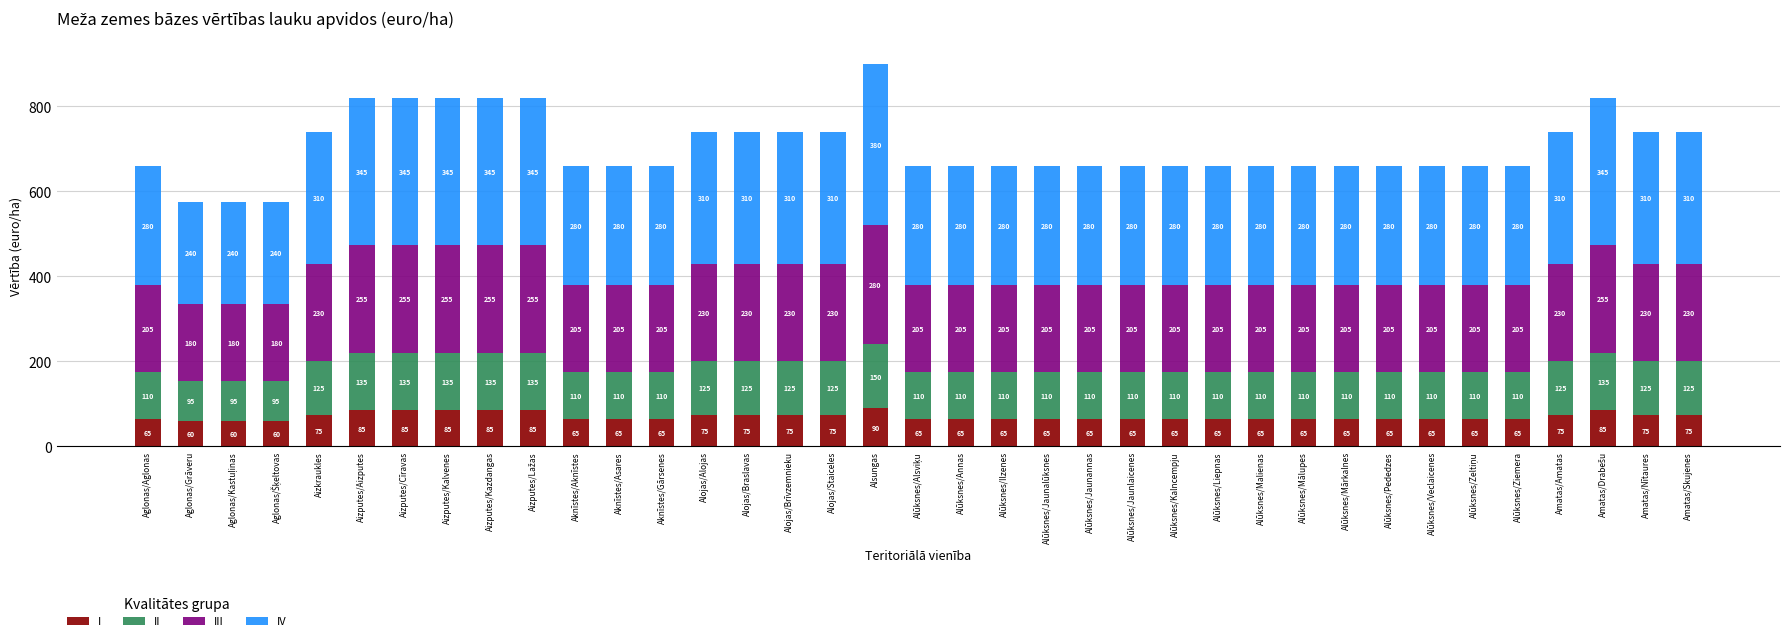

What is the total value across all series at Aglonas/Grāveru?

575